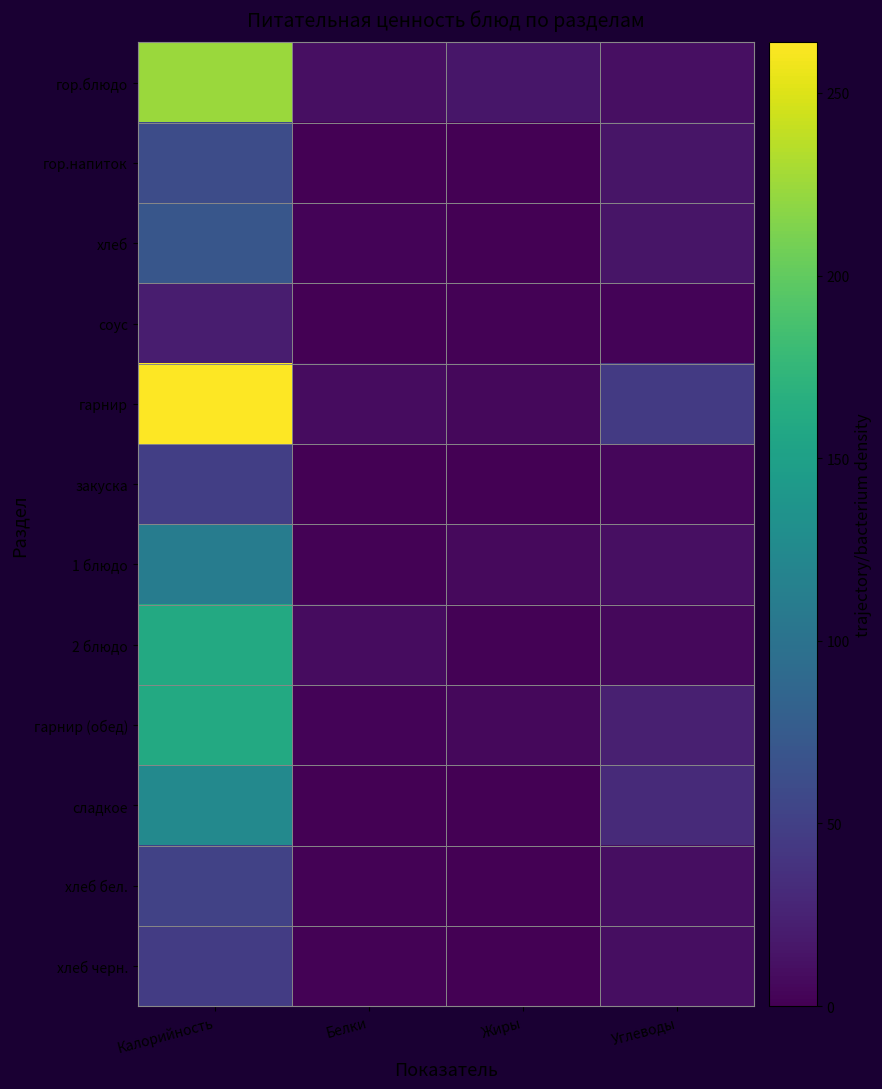

Reading left to right, transcribe all the data shown in this chart.

гор.блюдо: Калорийность=224.2	Белки=10.5	Жиры=15.5	Углеводы=10.8
гор.напиток: Калорийность=61.6	Белки=0.1	Жиры=0.0	Углеводы=15.3
хлеб: Калорийность=70.5	Белки=2.3	Жиры=0.2	Углеводы=14.8
соус: Калорийность=21.5	Белки=0.4	Жиры=1.2	Углеводы=2.2
гарнир: Калорийность=263.8	Белки=8.7	Жиры=5.4	Углеводы=45.0
закуска: Калорийность=49.0	Белки=0.4	Жиры=0.1	Углеводы=5.1
1 блюдо: Калорийность=111.2	Белки=2.0	Жиры=7.0	Углеводы=11.0
2 блюдо: Калорийность=160.0	Белки=9.0	Жиры=2.0	Углеводы=6.0
гарнир (обед): Калорийность=160.5	Белки=3.0	Жиры=6.0	Углеводы=23.0
сладкое: Калорийность=124.0	Белки=0.0	Жиры=0.0	Углеводы=31.0
хлеб бел.: Калорийность=52.0	Белки=2.0	Жиры=0.0	Углеводы=10.0
хлеб черн.: Калорийность=47.0	Белки=2.0	Жиры=0.0	Углеводы=10.0